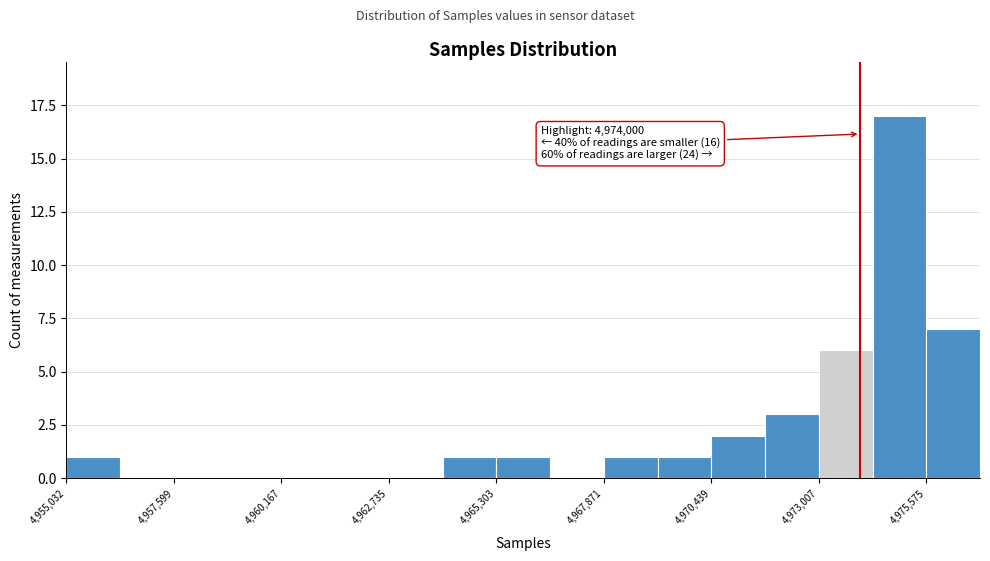

Around what value on the x-axis is the tallest bar? Give the approximate position of its centre, as read against the axis.

4975000